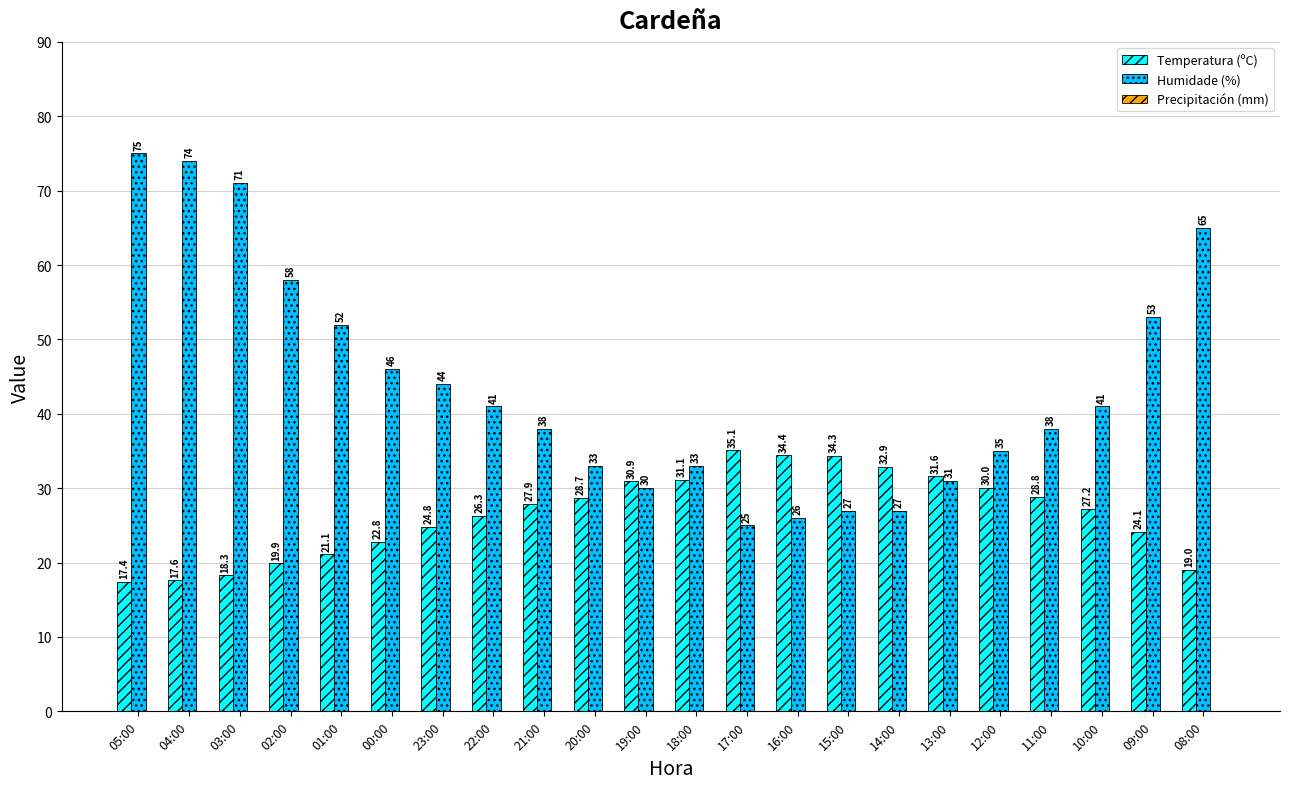

What is the difference between the second highest and minimum values in the Humidade (%) series?

49.0